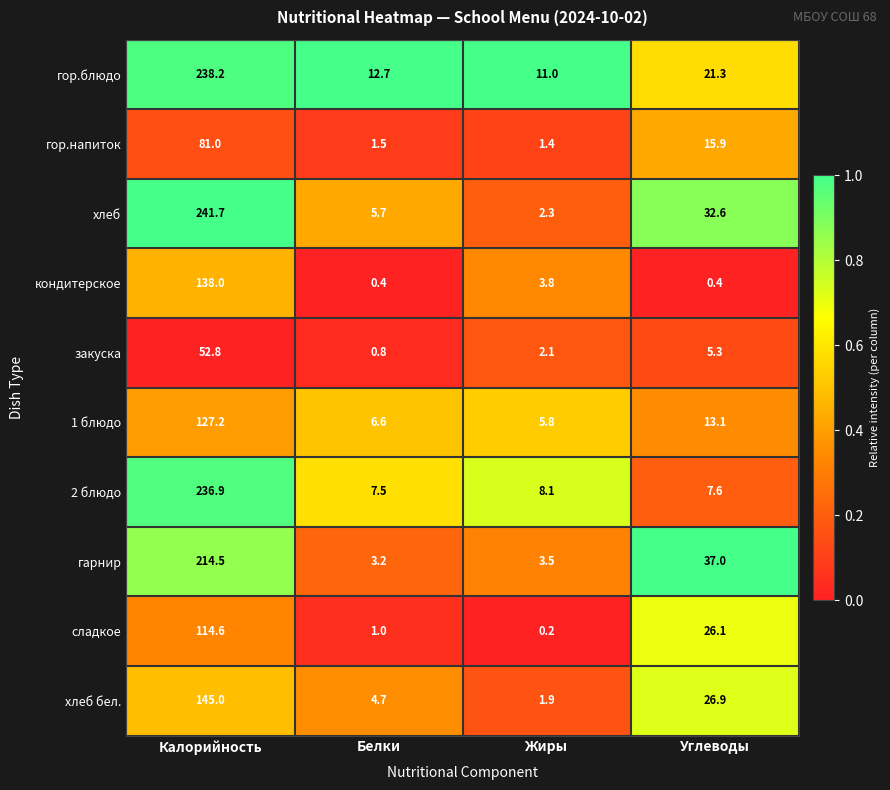

Is it true that 2 блюдо equals 4.7 at Углеводы?

False